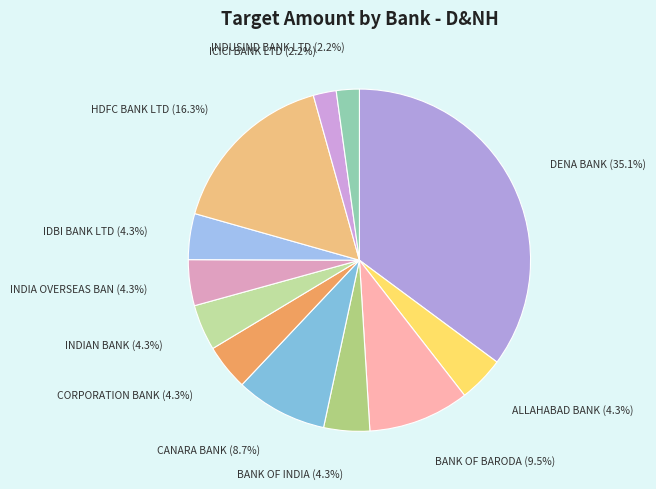

How many segments does this pie chart have?

12